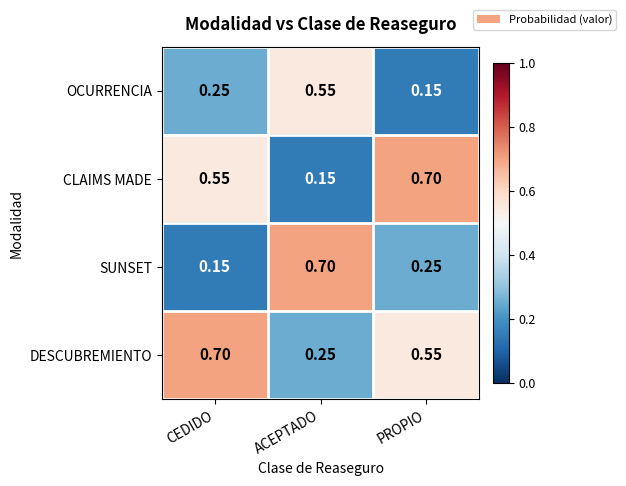

At which label is DESCUBREMIENTO closest to 0?

ACEPTADO